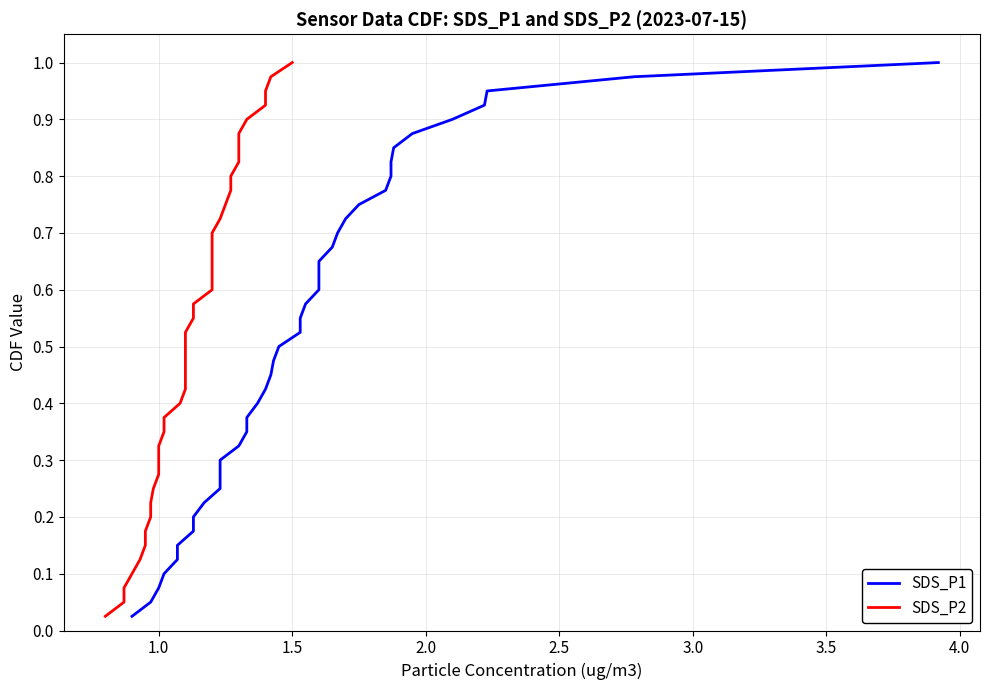

What is the sum of all SDS_P2 values?

20.5